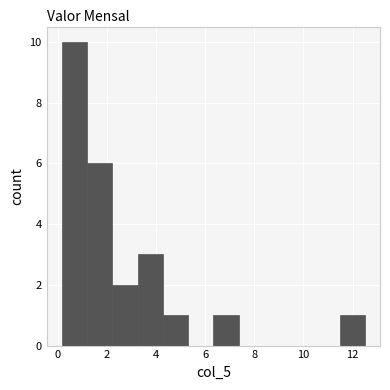

What is the height of the bar covering 1.2 to 2.2 on the x-axis? Neither the bar edges nor the heights are printed on the chart, so give them approximately, as read against the axes.

6